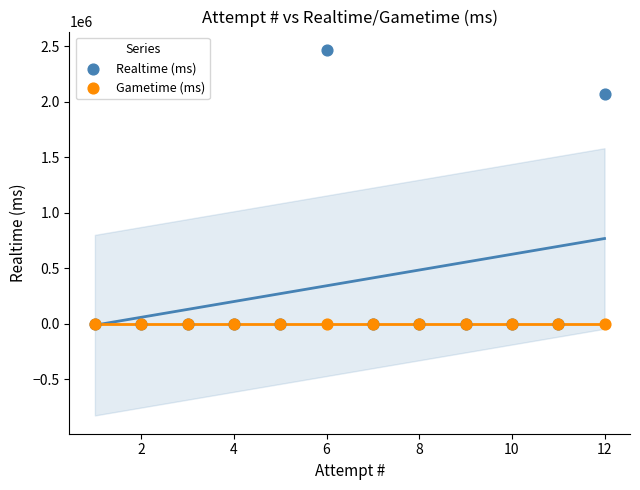

Across all series, what Y value is closest to 1233678?

2068504